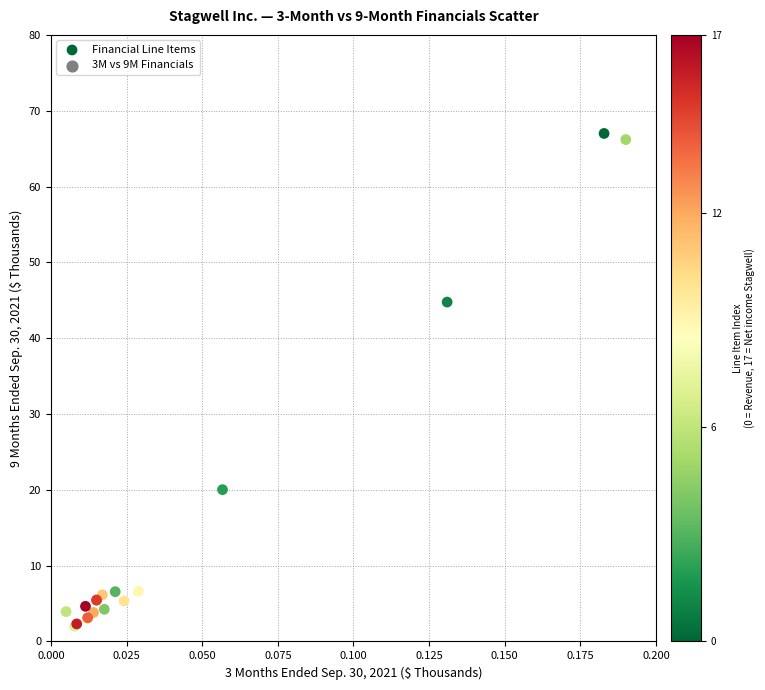

What Y value in the scatter plot is closest to 34?

44.8